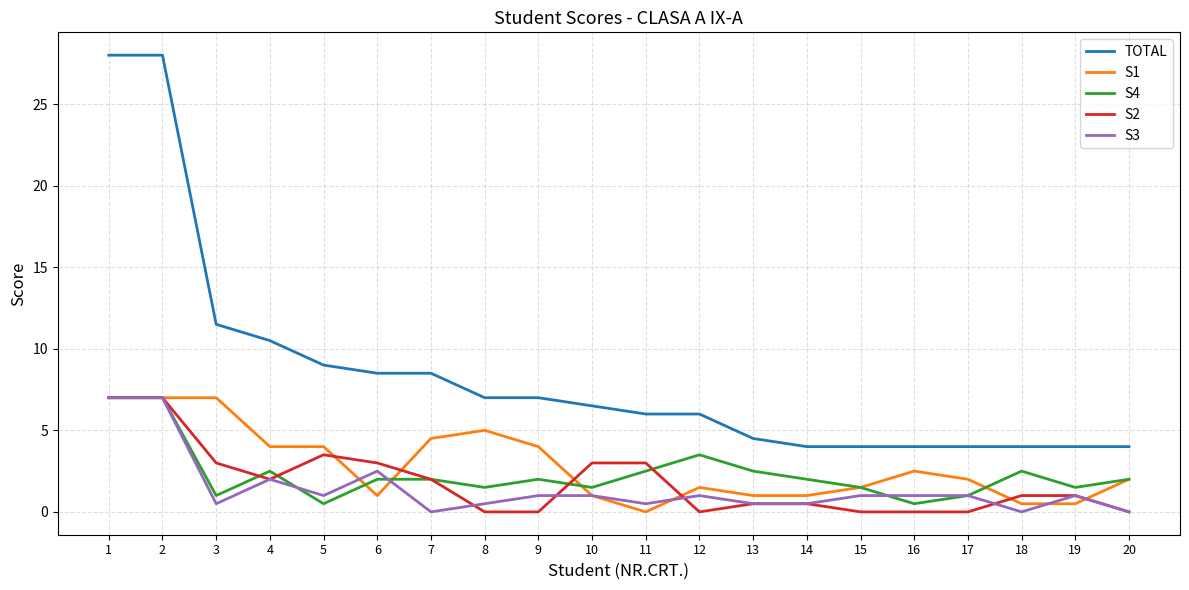

Which series has the largest total across all categories?

TOTAL